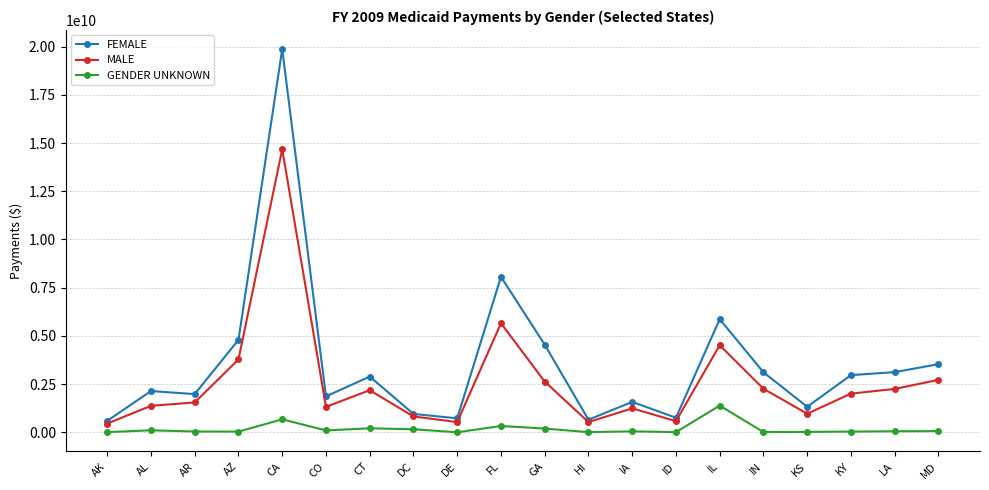

True or false: MALE and GENDER UNKNOWN intersect in this chart.

False